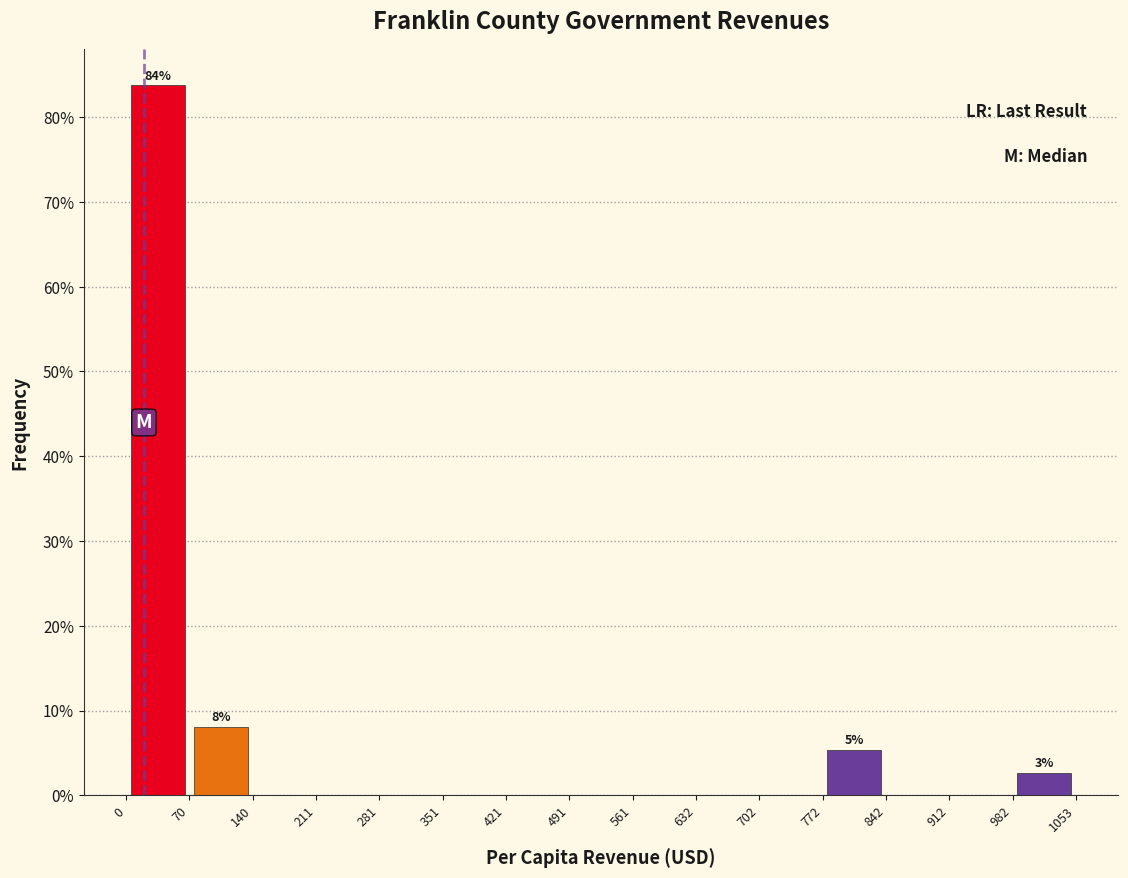

Over which range of the x-axis is the bar tallest?

0 to 70